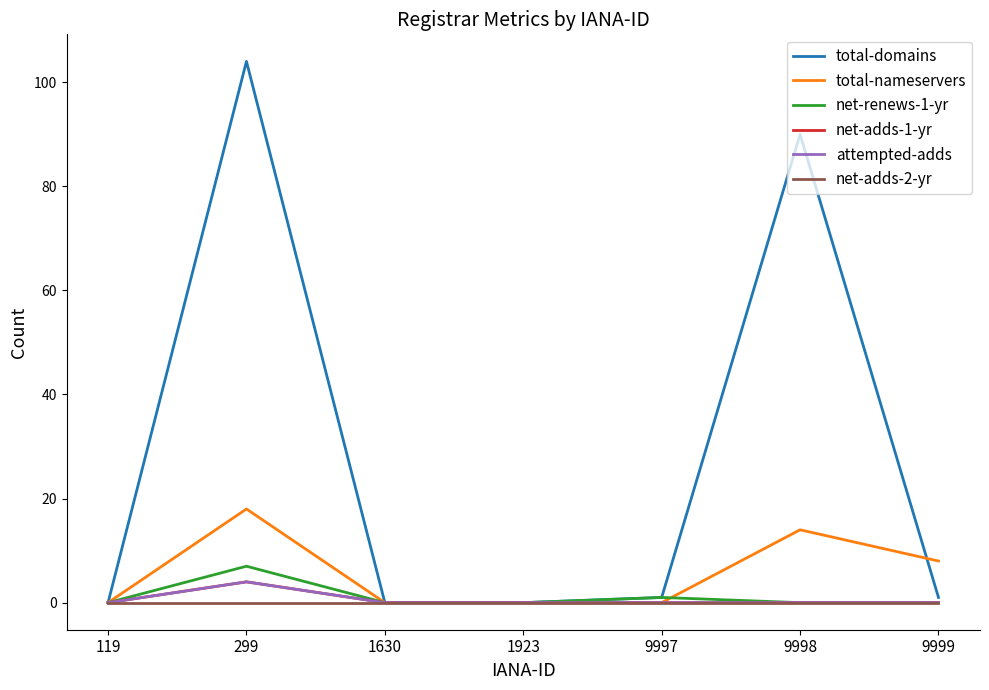

The value of total-nameservers at 9997 is 8. True or false?

False